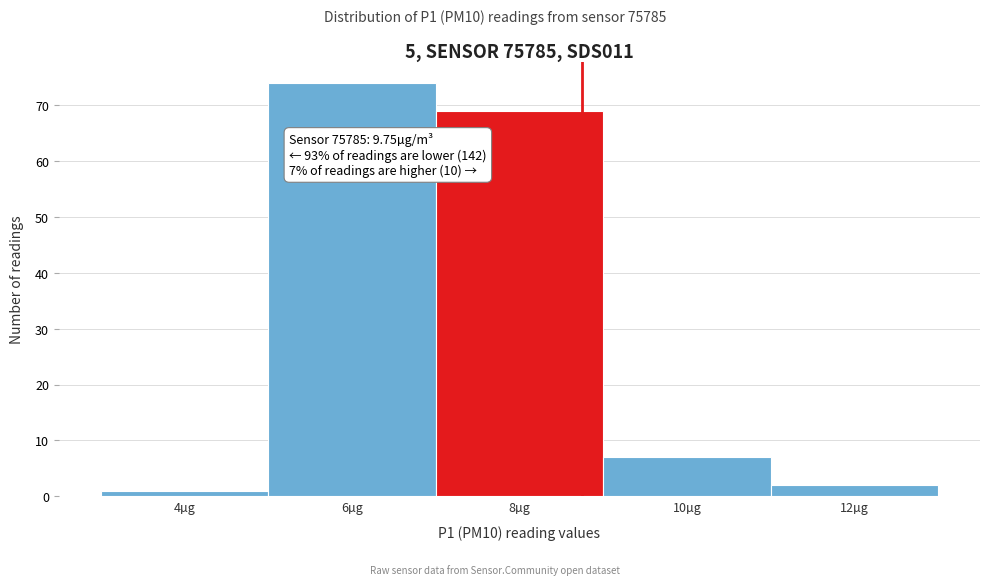

Reading left to right, what are all the values shown in this chart?

4µg=1	6µg=74	8µg=69	10µg=7	12µg=2